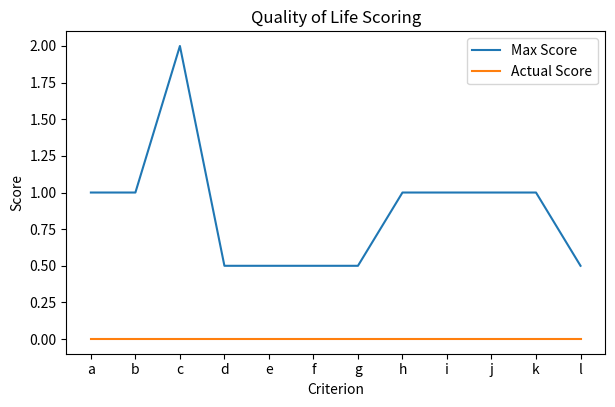

How many series are shown in this chart?

2